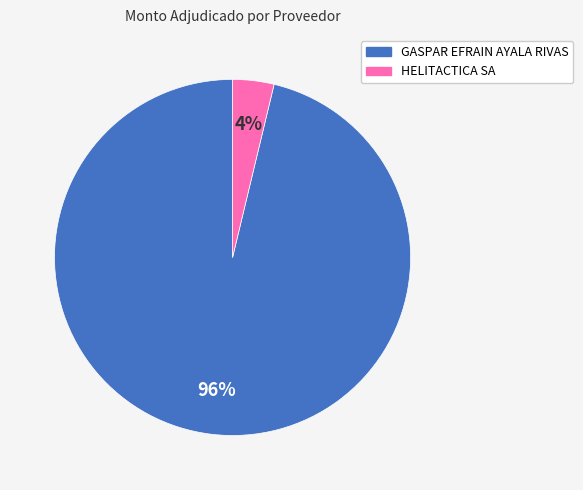

Is it true that HELITACTICA SA is 4% of the pie?

True